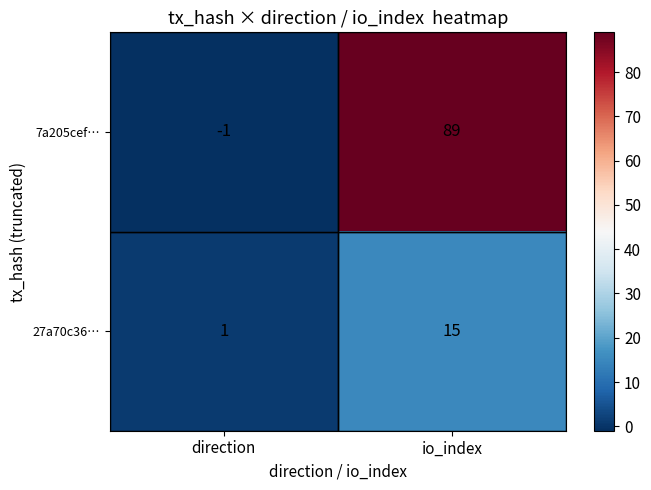

At which category is the sum across all series the highest?

io_index